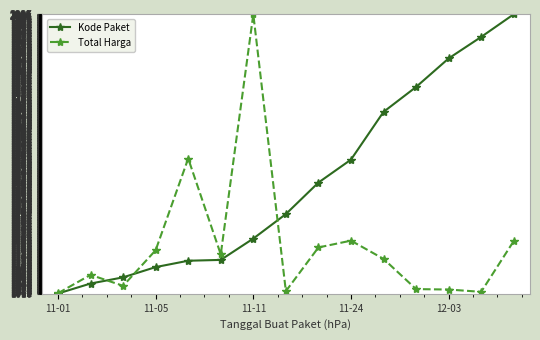

What is the value of the Total Harga point at the 6th from the left?

1150.2